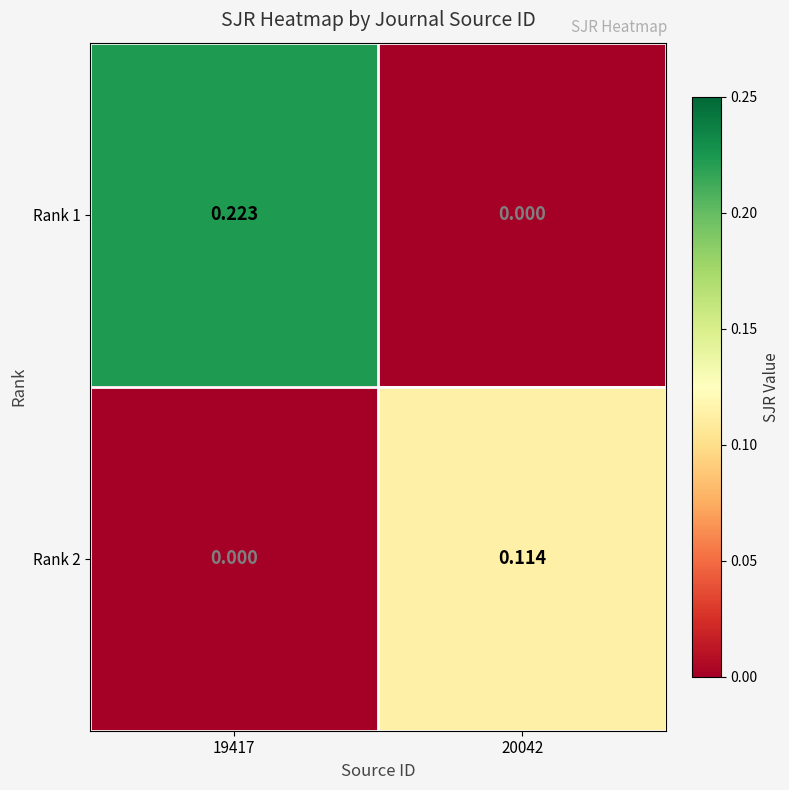

Count the number of data series in this chart.

2